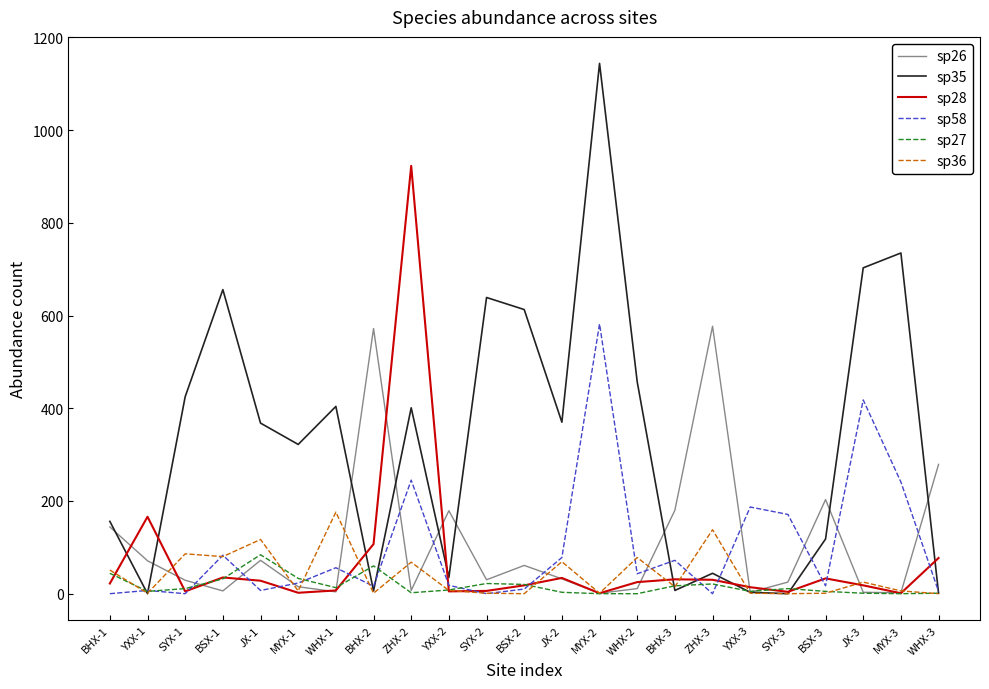

How many lines are shown in the chart?

6